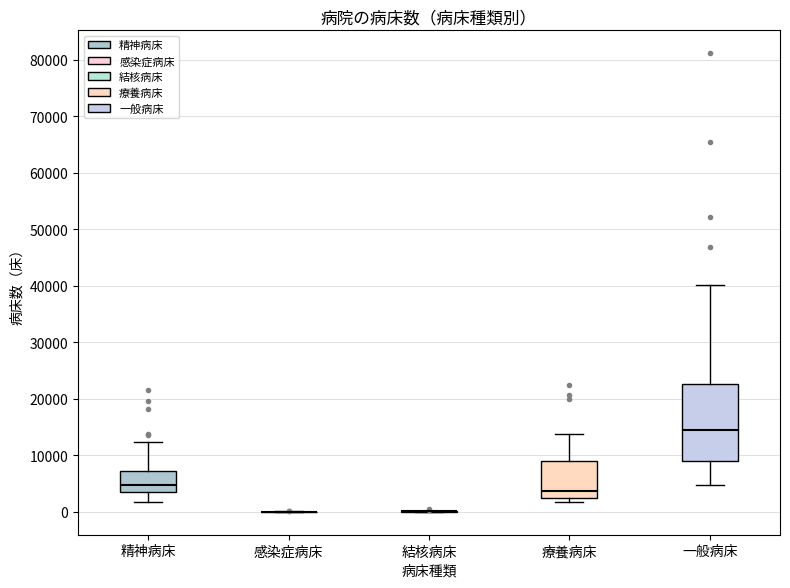

Reading left to right, transcribe this box plot: for each box, give where its median line is, the range the box spans, and where its two whiskers end, as read against the y-axis. The values are not printed on the chart, so give them approximately, as read against the axis.

精神病床: median 5000, box 4000 to 7000, whiskers 2000 to 12000
感染症病床: box collapsed to a line at 0, whiskers 0 to 0
結核病床: box collapsed to a line at 0, whiskers 0 to 0
療養病床: median 4000, box 3000 to 9000, whiskers 2000 to 14000
一般病床: median 14000, box 9000 to 23000, whiskers 5000 to 40000